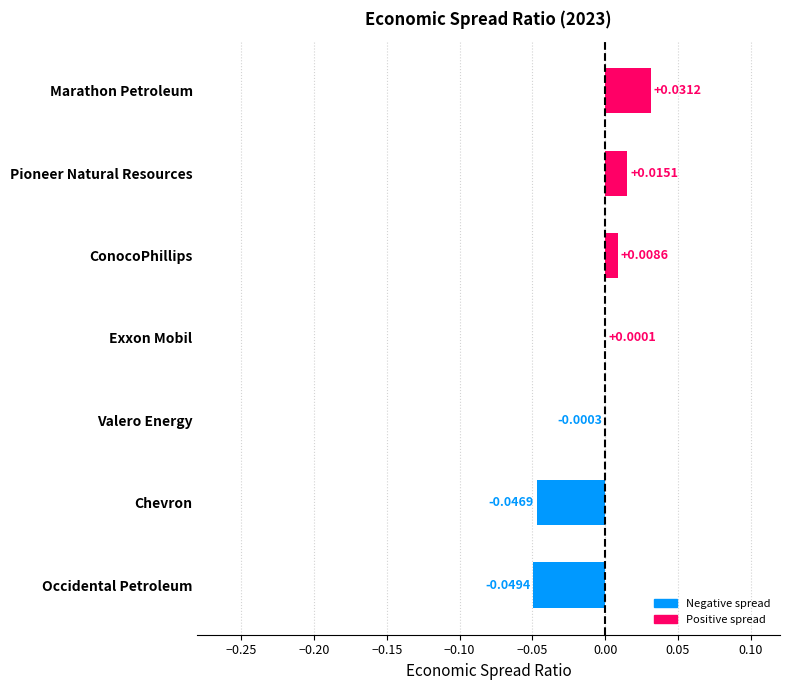

Which has a higher value, Marathon Petroleum or Exxon Mobil?

Marathon Petroleum